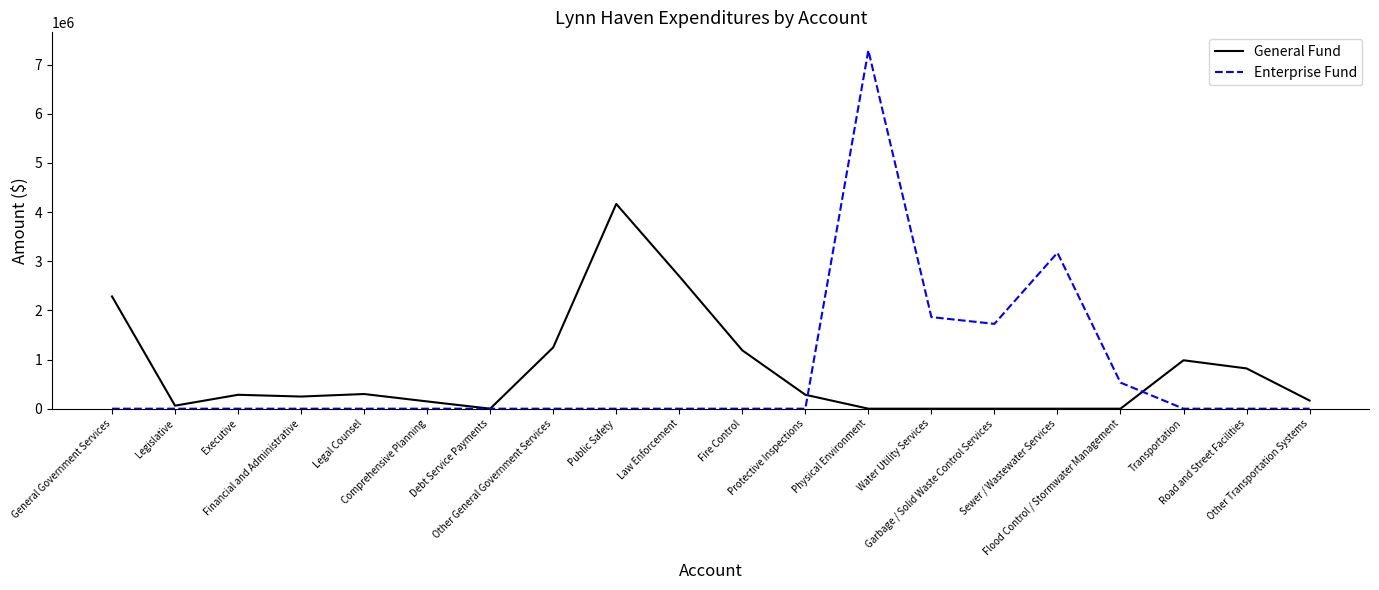

In General Fund, how many points are higher than both neighbors (excluding endpoints)?

4